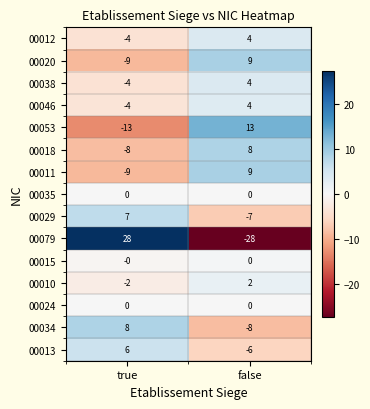

Is the value of 00020 at true greater than the value of 00029 at true?

No